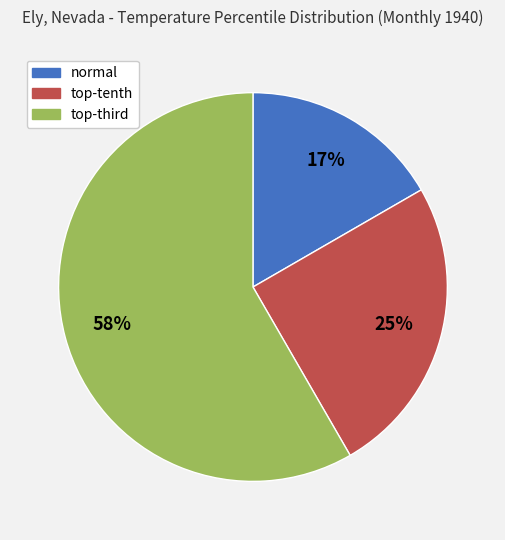

Does any single category account for the majority?

Yes